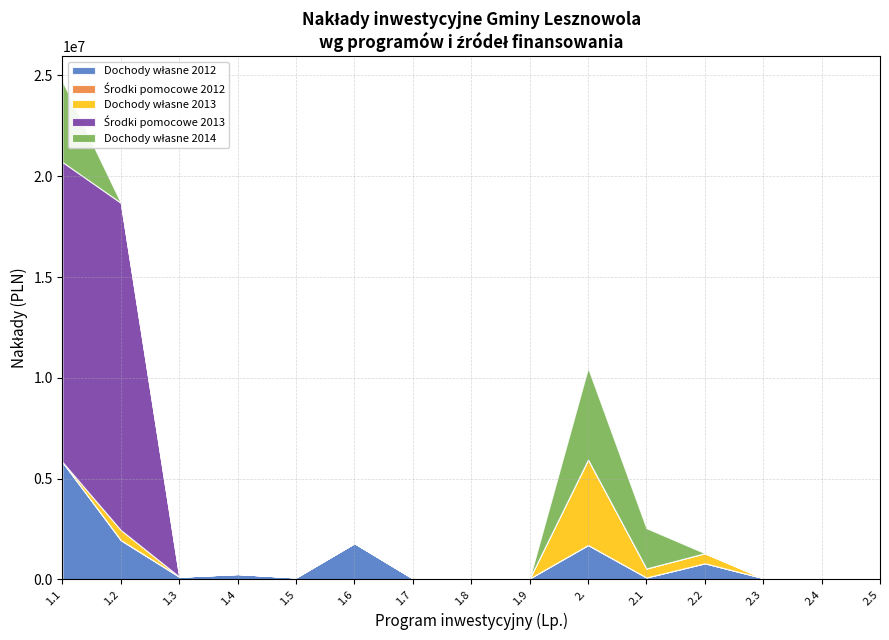

Reading left to right, what are all the values shown in this chart?

Dochody własne 2012: 5827710	1948196	136000	268000	98000	1800000	50000	70000	50000	1706000	97000	800000	65000	9000	10000
Środki pomocowe 2012: 0	0	0	0	0	0	0	0	0	0	0	0	0	0	0
Dochody własne 2013: 0	500000	0	0	0	0	0	0	0	4245000	445000	500000	0	0	0
Środki pomocowe 2013: 14877501	16235000	0	0	0	0	0	0	0	0	0	0	0	0	0
Dochody własne 2014: 4000000	0	0	0	0	0	0	0	0	4540000	2000000	0	0	0	0